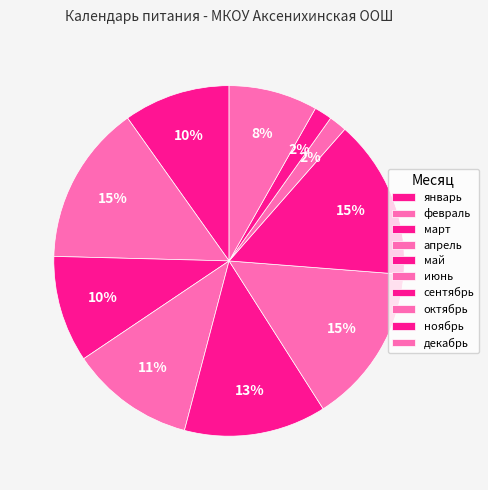

To the nearest percent, what is the average slice percentage?

10%